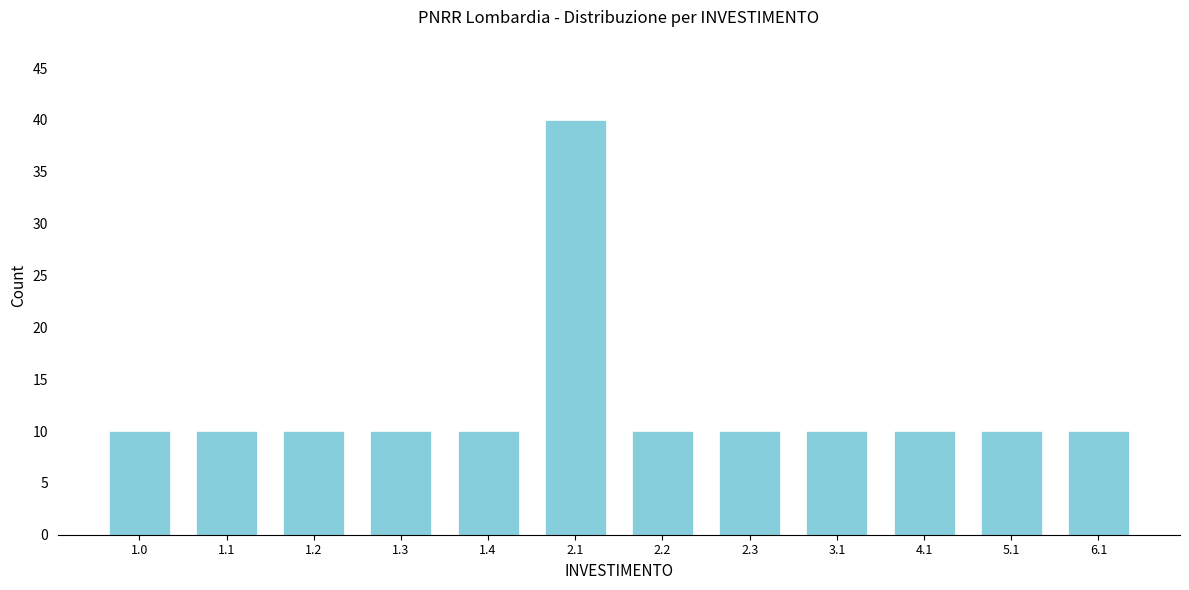

Reading left to right, extract all data points from this chart.

10	10	10	10	10	40	10	10	10	10	10	10